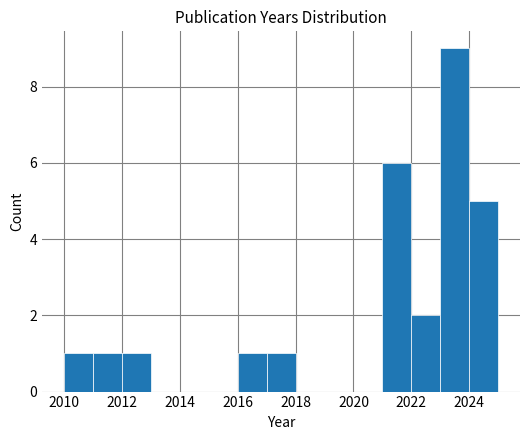

Reading left to right, transcribe this chart: for each bar, give the range it covers on the x-axis and its height. The values are not printed on the chart, so give them approximately, as read against the axis.

2010 to 2011: 1
2011 to 2012: 1
2012 to 2013: 1
2013 to 2014: 0
2014 to 2015: 0
2015 to 2016: 0
2016 to 2017: 1
2017 to 2018: 1
2018 to 2019: 0
2019 to 2020: 0
2020 to 2021: 0
2021 to 2022: 6
2022 to 2023: 2
2023 to 2024: 9
2024 to 2025: 5